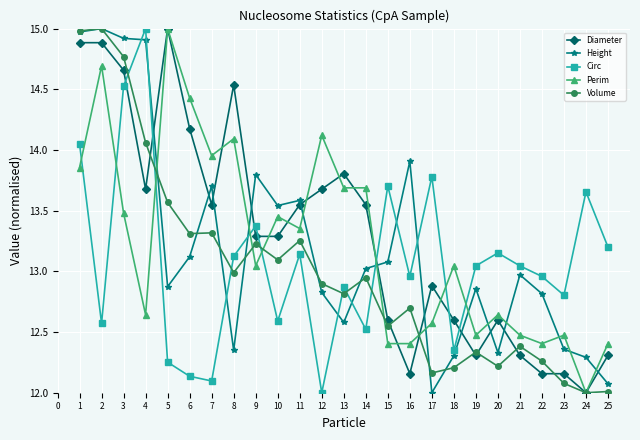

The Diameter series shows 14.7 at 3. True or false?

True